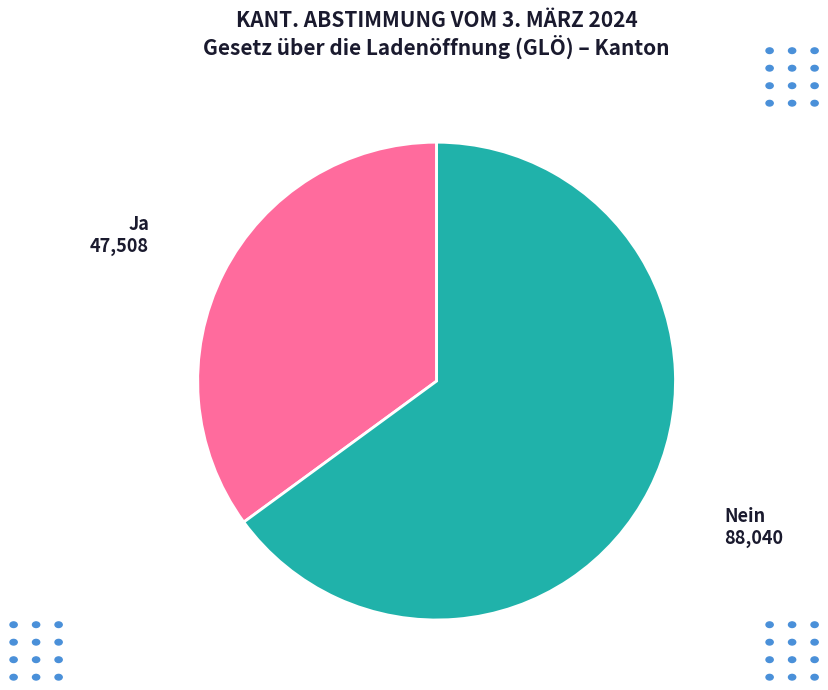

Is Ja the majority of the pie?

No